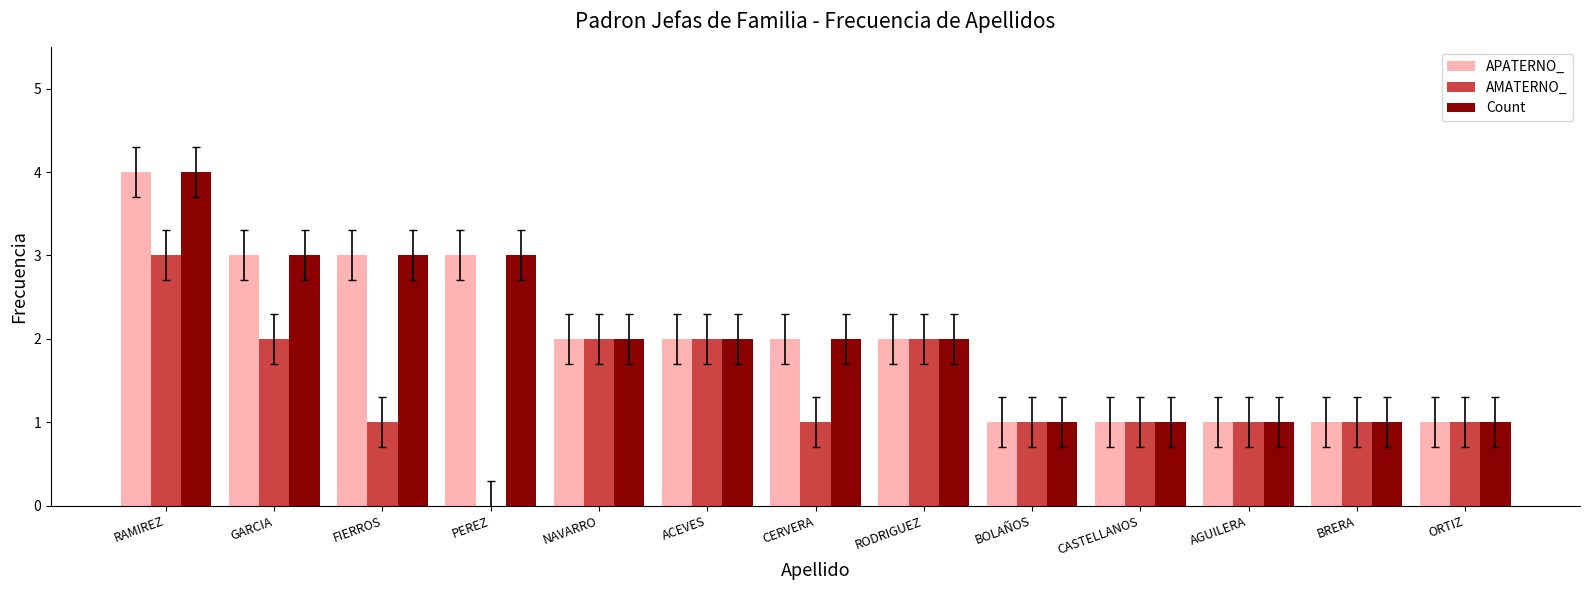

What is the approximate value of Count at RAMIREZ?

4